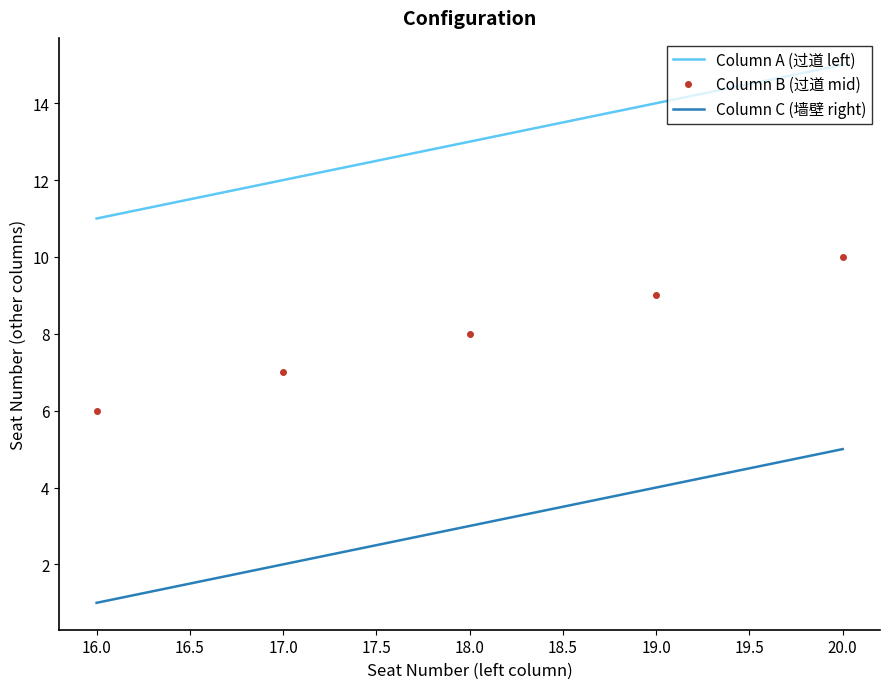

Rank the series at 20.0 from highest to lowest value.

Column A (过道 left), Column B (过道 mid), Column C (墙壁 right)